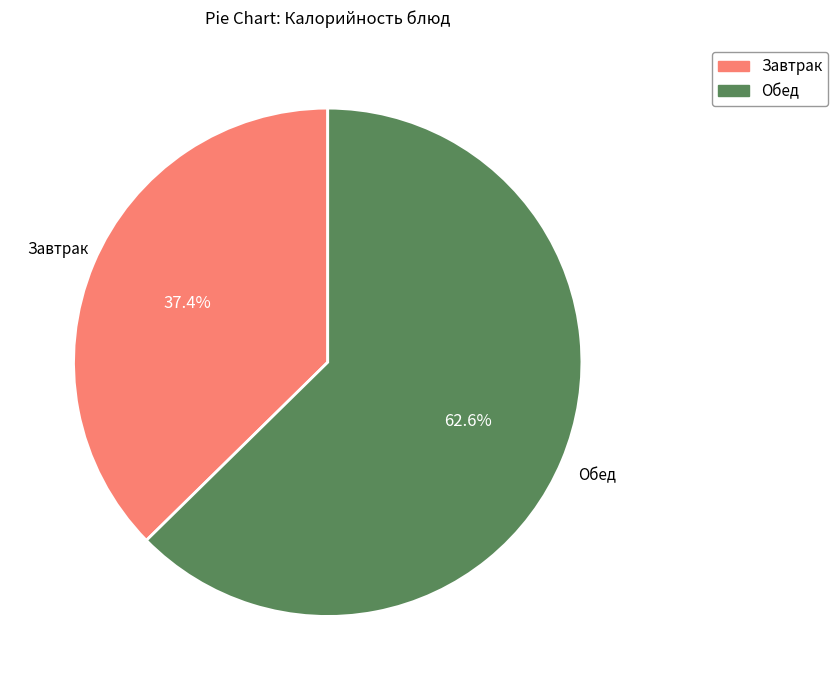

Is there a majority slice in this chart?

Yes